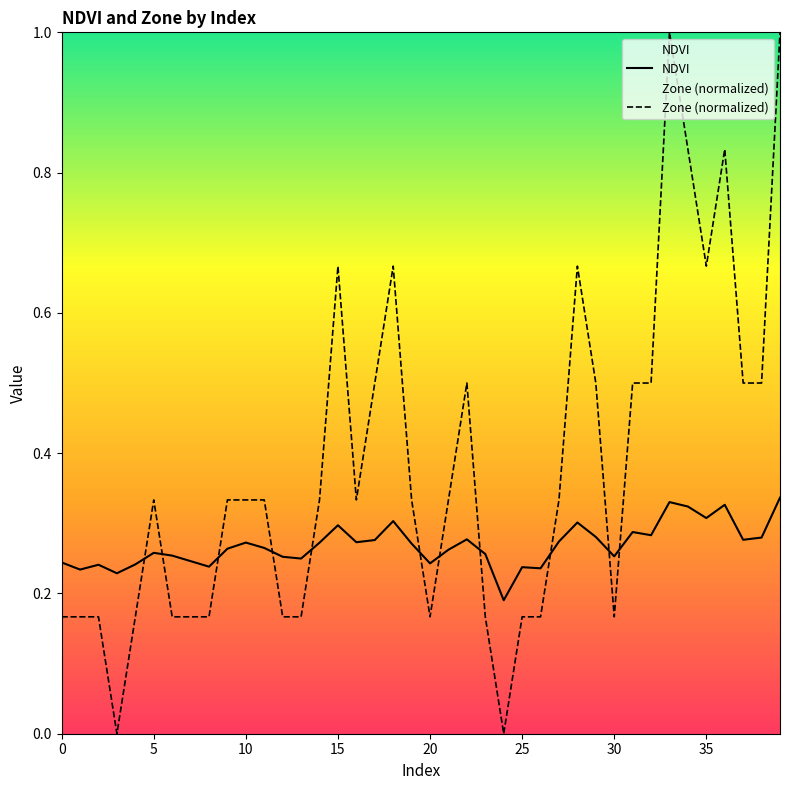

In Zone (normalized), how many points are higher than both neighbors (excluding endpoints)?

7